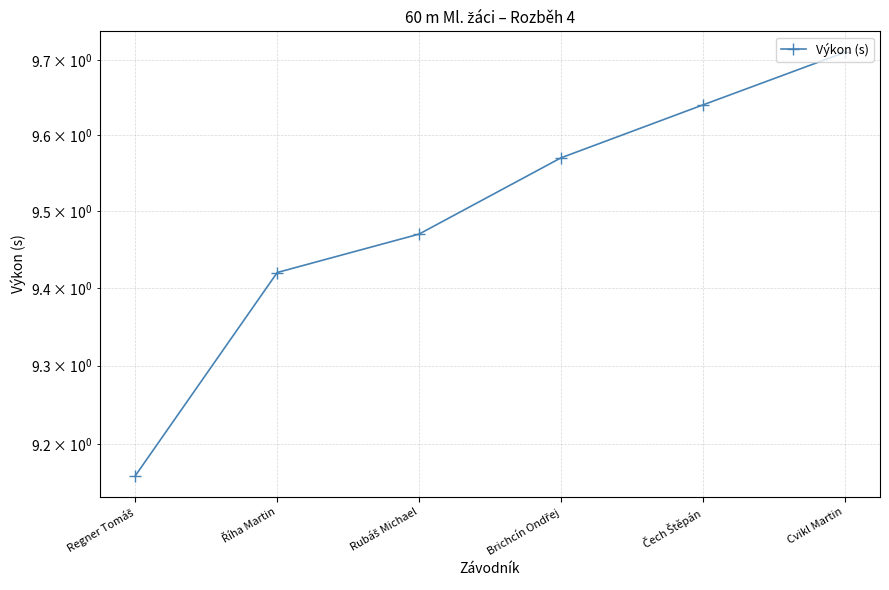

How many lines are shown in the chart?

1